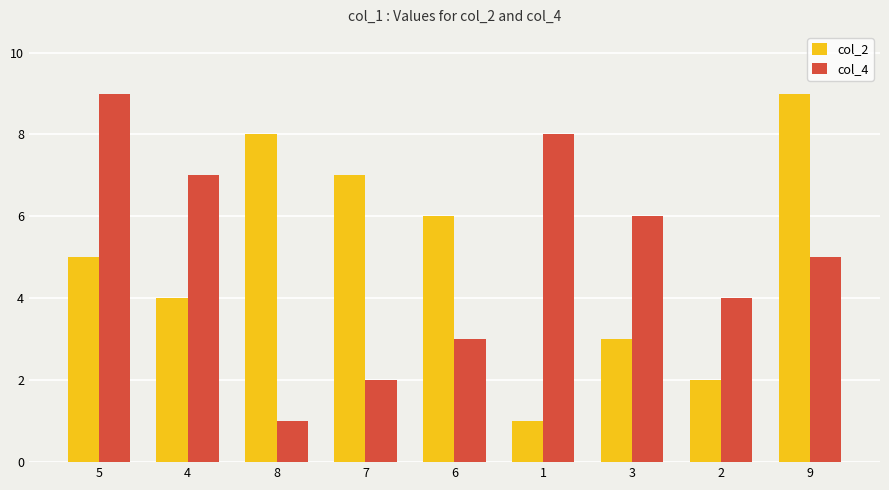

At which label is col_2 closest to 5?

5